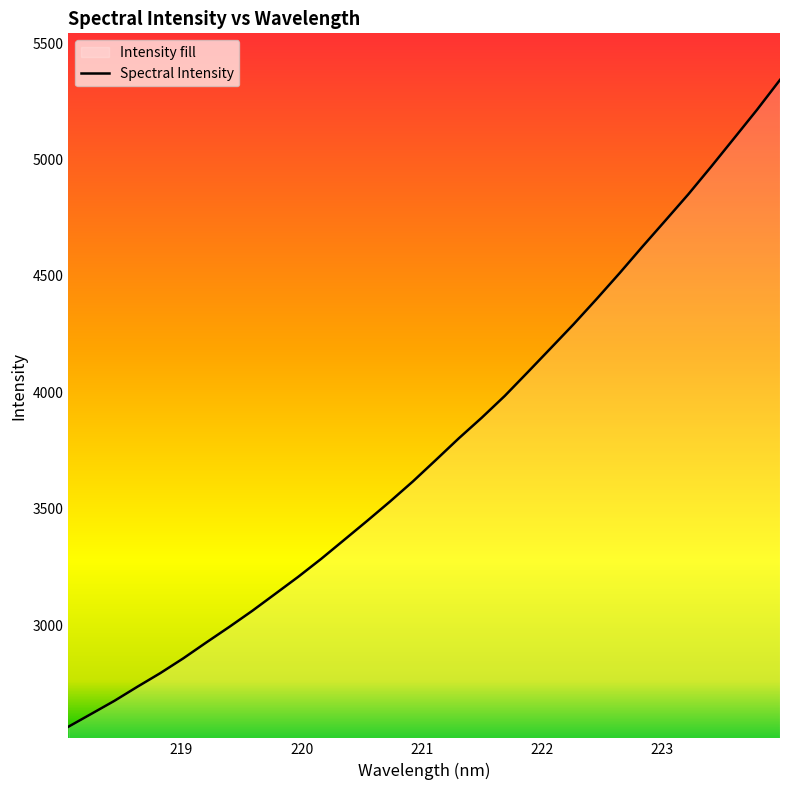

Reading left to right, transcribe all the data shown in this chart.

2563.3	2618.7	2674.4	2734.9	2793.7	2857.1	2925.3	2992.1	3061.1	3134.0	3207.2	3284.4	3365.7	3447.4	3530.9	3617.5	3709.6	3802.7	3891.4	3984.7	4086.5	4189.4	4292.7	4400.7	4511.6	4626.0	4738.1	4850.9	4969.9	5091.9	5214.4	5342.6